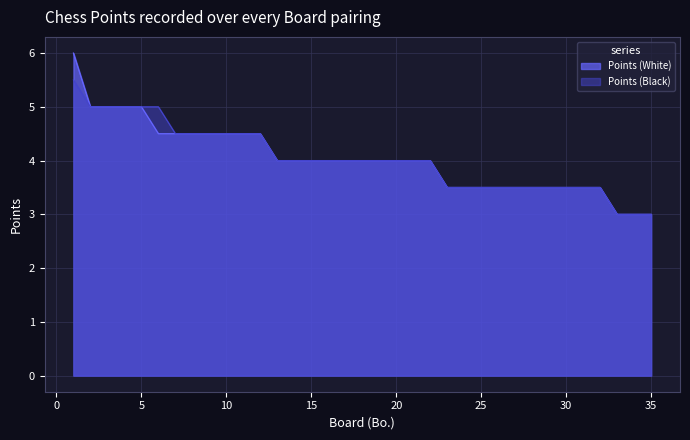

Which series has the largest total across all categories?

Points (White)